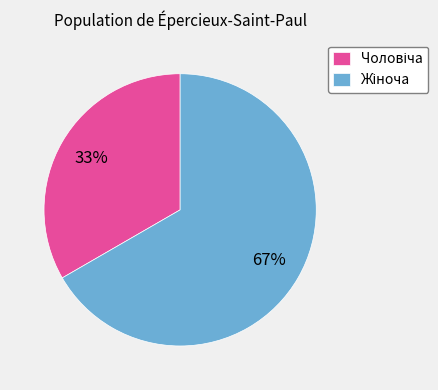

Is there a majority slice in this chart?

Yes